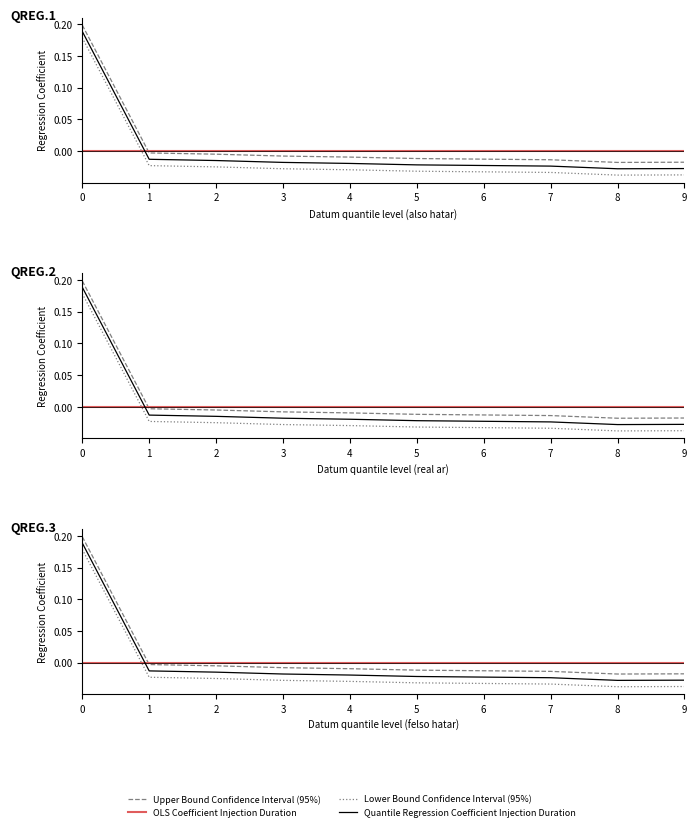

How many positive values does the Upper Bound Confidence Interval (95%) series have?

1